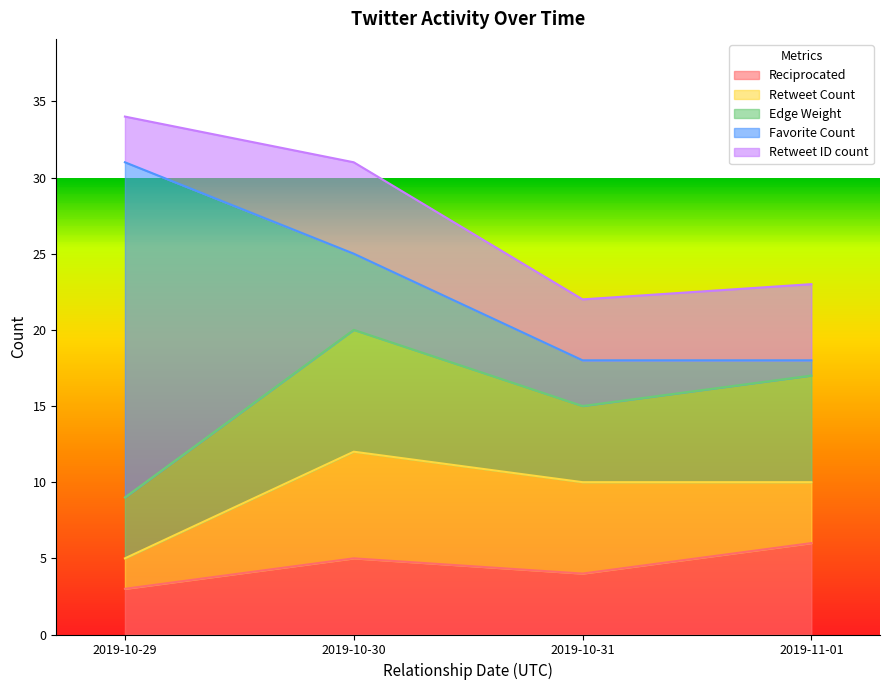

What is the spread (max minus min) of values at 2019-10-31?

3